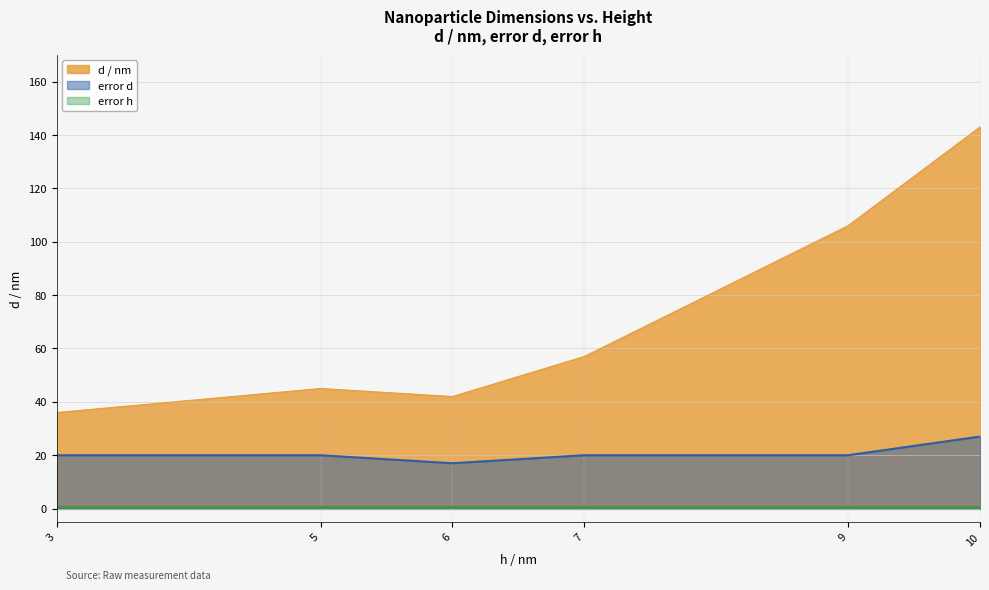

At how many categories does at least one series exceed 57?

2